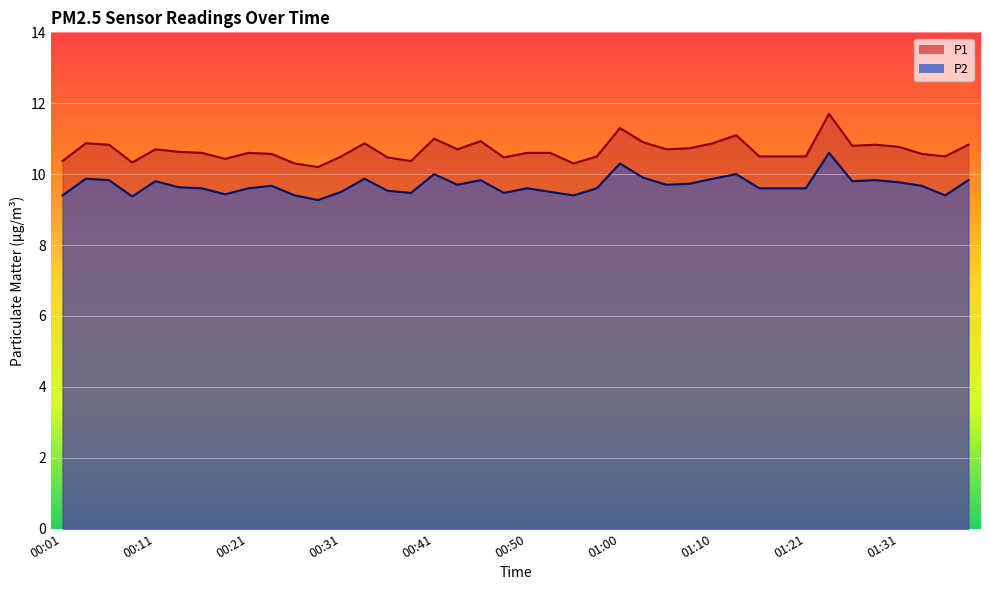

Rank the series at 01:36 from highest to lowest value.

P1, P2